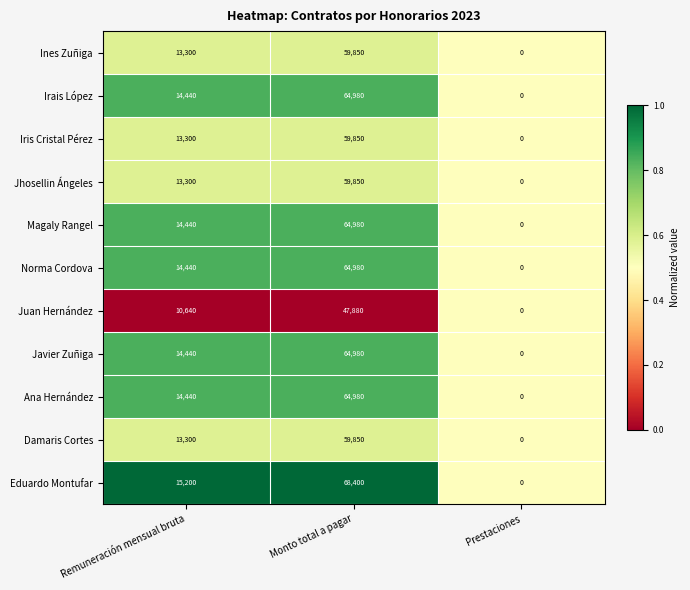

What is the total value across all series at Remuneración mensual bruta?

151240